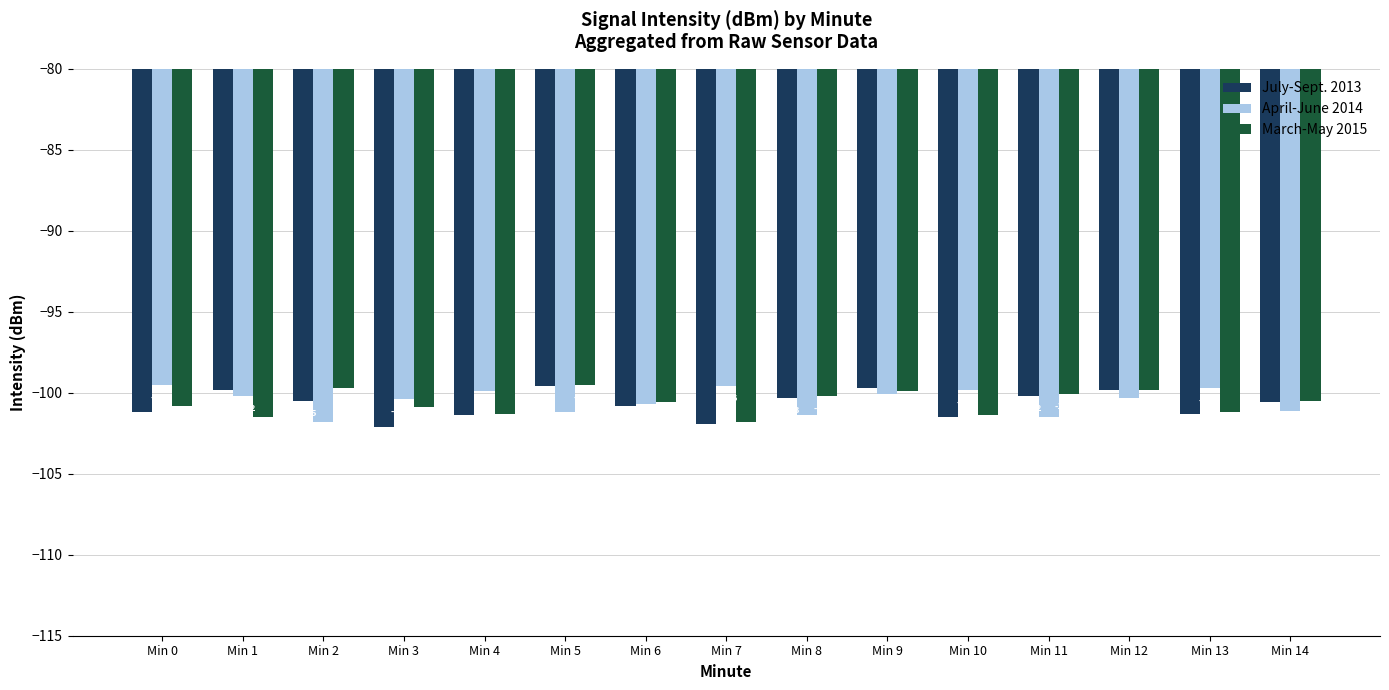

Rank the categories by March-May 2015 value from lowest to highest.

Min 7, Min 1, Min 10, Min 4, Min 13, Min 3, Min 0, Min 6, Min 14, Min 8, Min 11, Min 9, Min 12, Min 2, Min 5